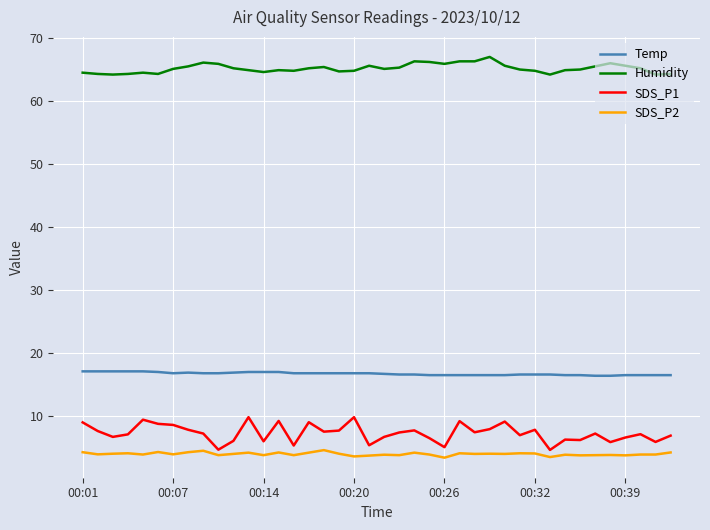

Which series has the largest range (max minus min)?

SDS_P1